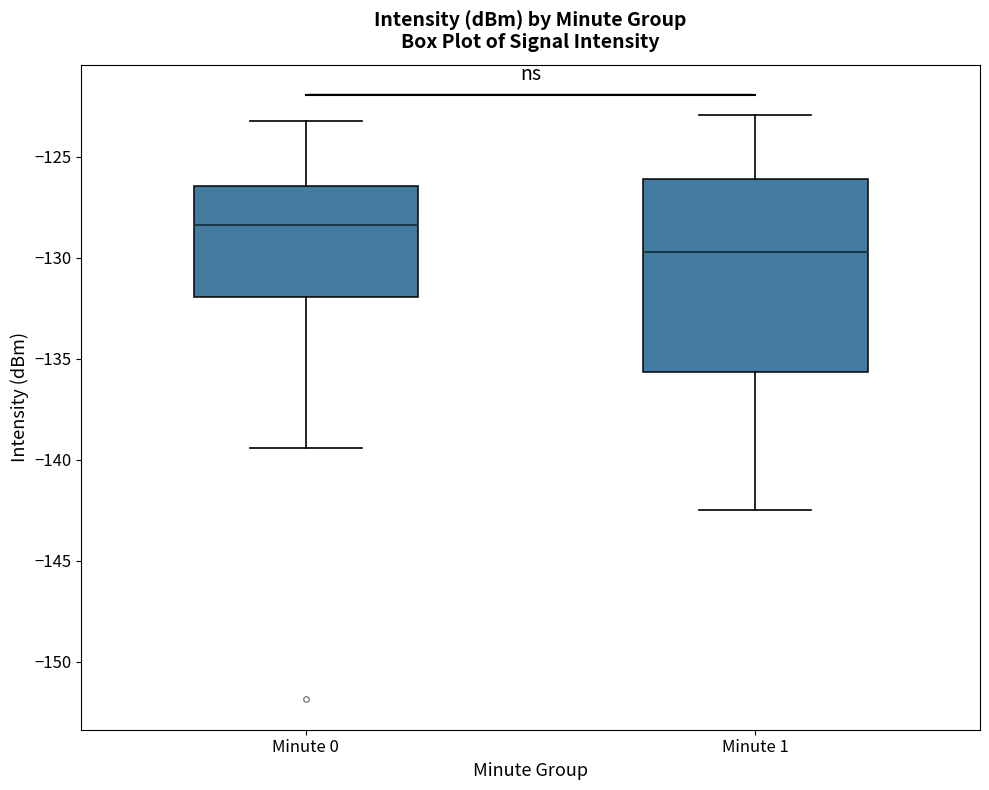

Reading left to right, read every box against the y-axis: the position of its median line, the range the box covers, and the ends of its whiskers. The values are not printed on the chart, so give them approximately, as read against the axis.

Minute 0: median -128.5, box -132.0 to -126.5, whiskers -139.5 to -123.0
Minute 1: median -129.5, box -135.5 to -126.0, whiskers -142.5 to -123.0